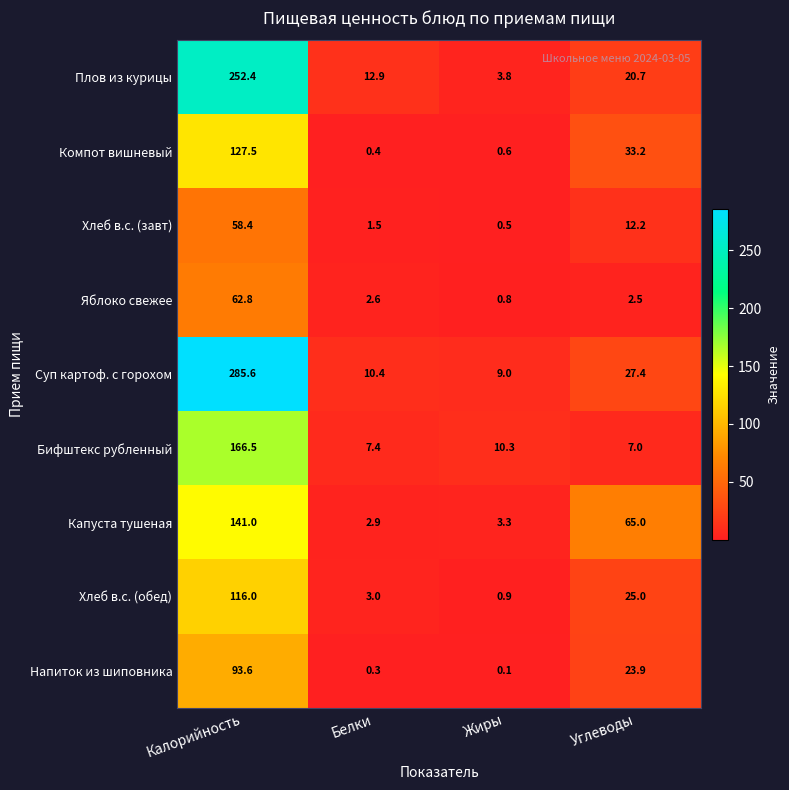

The Бифштекс рубленный series shows 166.5 at Калорийность. True or false?

True